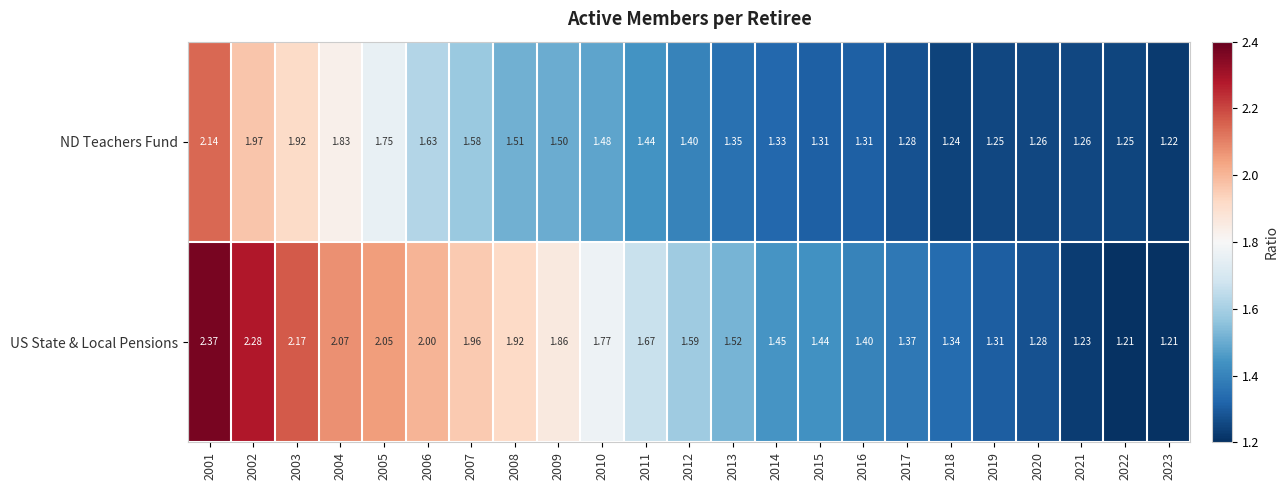

Rank the series by their average value, from lowest to highest.

ND Teachers Fund, US State & Local Pensions